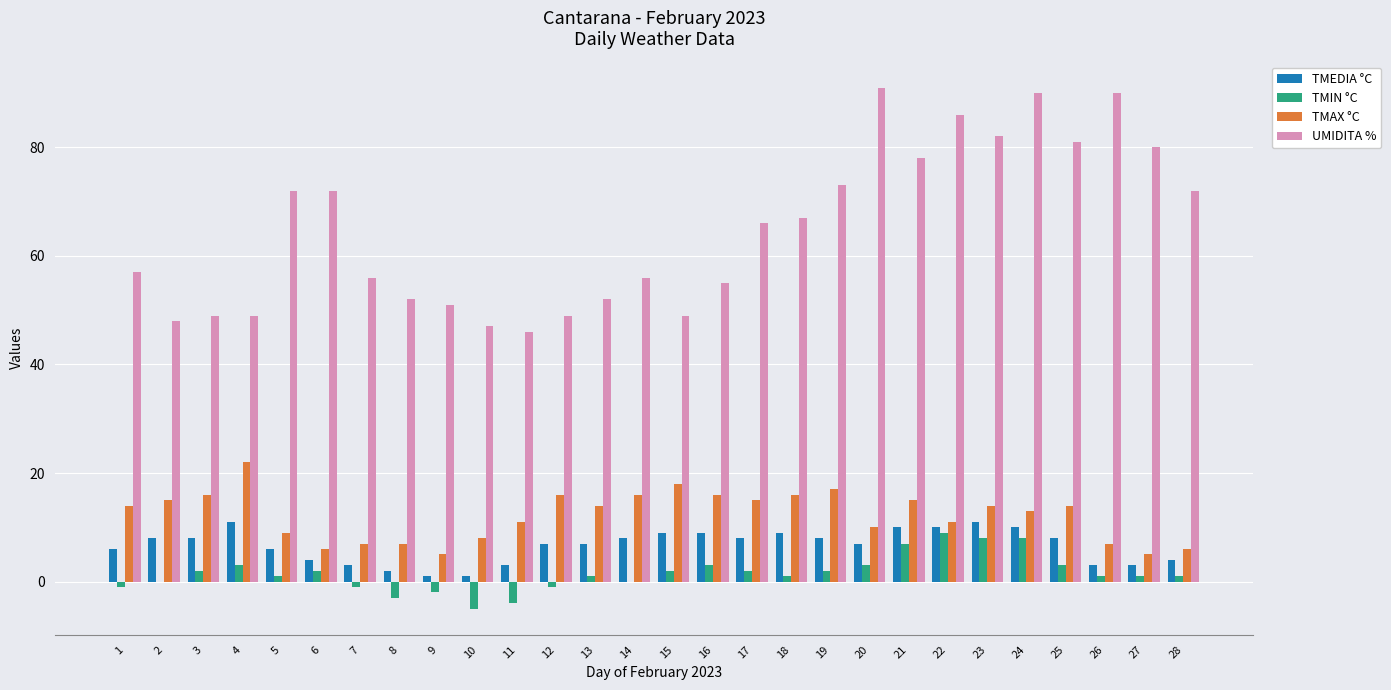

Which series changed the most between 6 and 20?

UMIDITA %